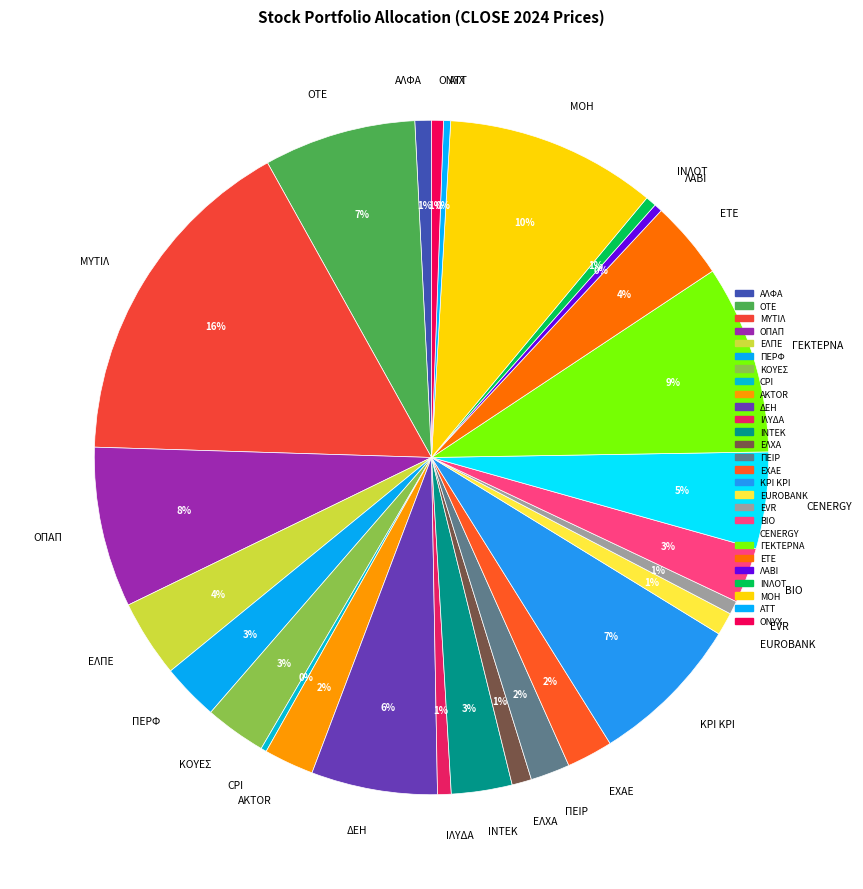

Is it true that ΓΕΚΤΕΡΝΑ is 9% of the pie?

True